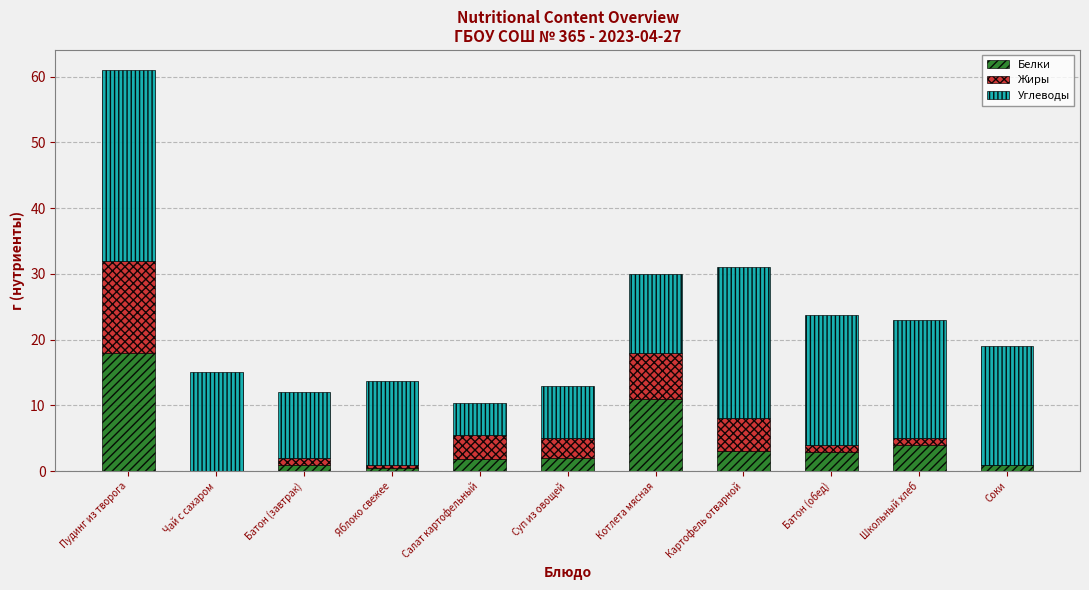

Is it true that Белки equals 17.6 at Котлета мясная?

False